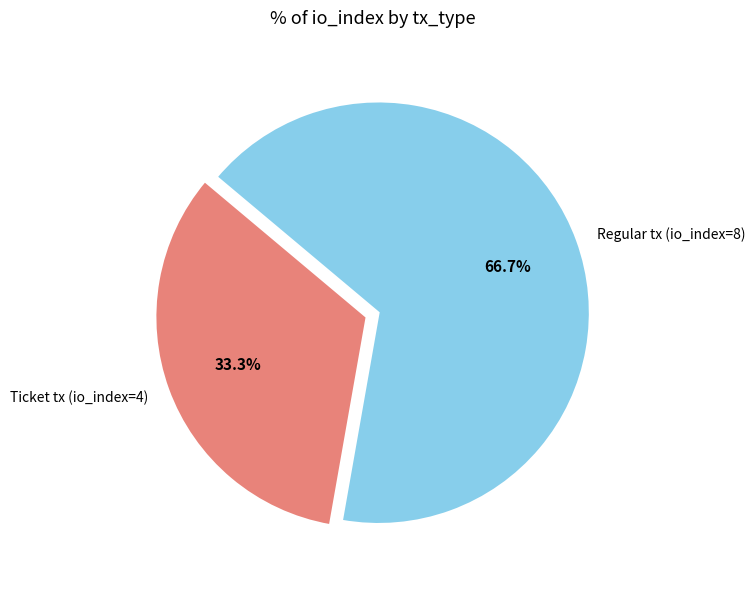

What is the smallest slice in the pie chart?

Ticket tx (io_index=4)